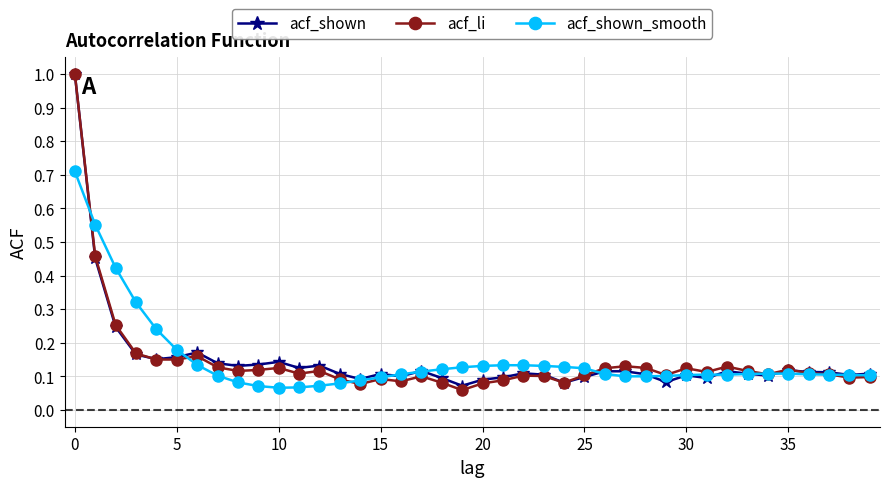

Which series has the largest range (max minus min)?

acf_li